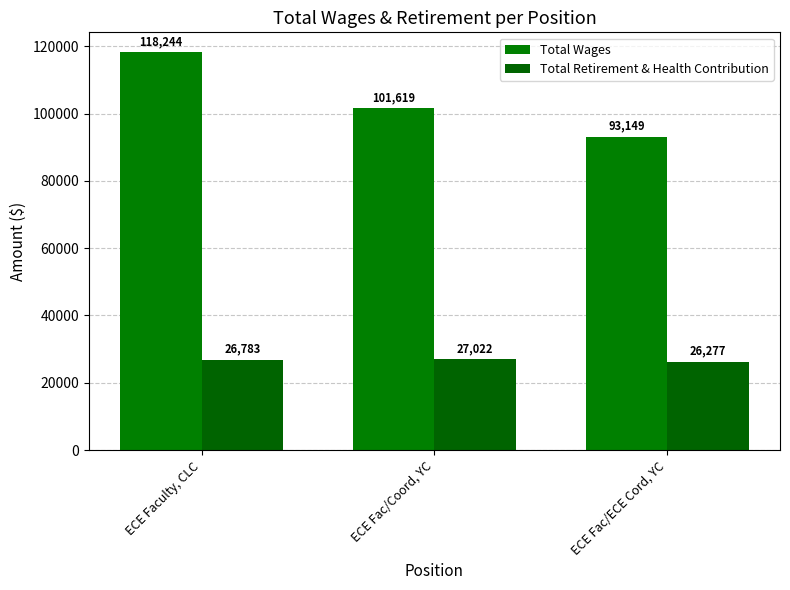

Count the Total Retirement & Health Contribution values in the range 26277 to 27022.

3